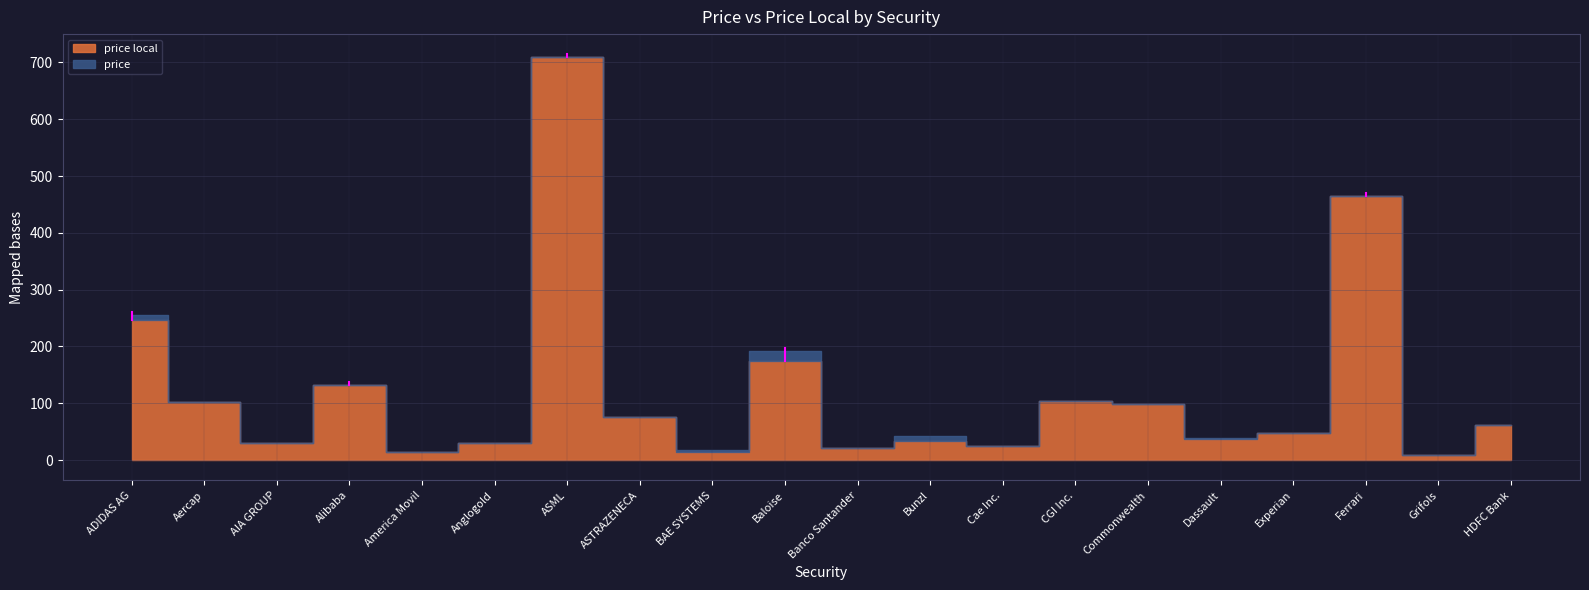

How many data points in price local are above 61?

10